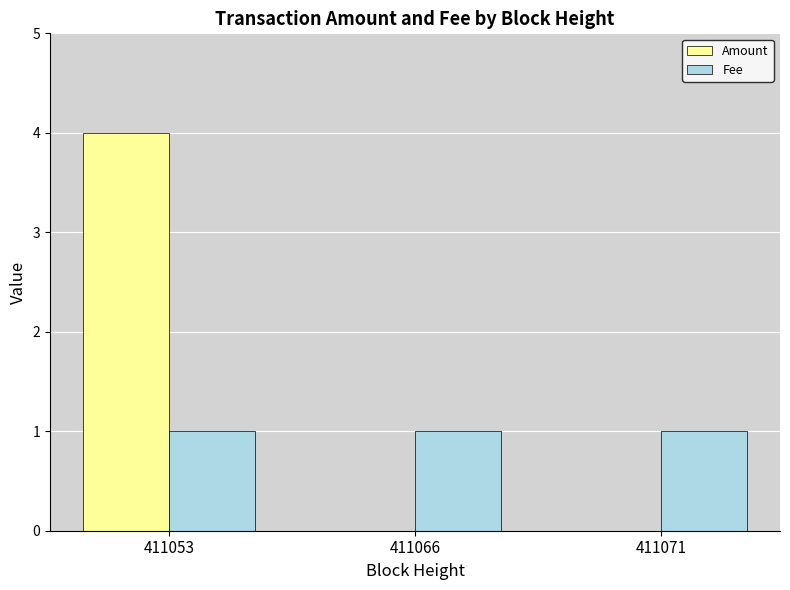

Which series has the largest total across all categories?

Amount